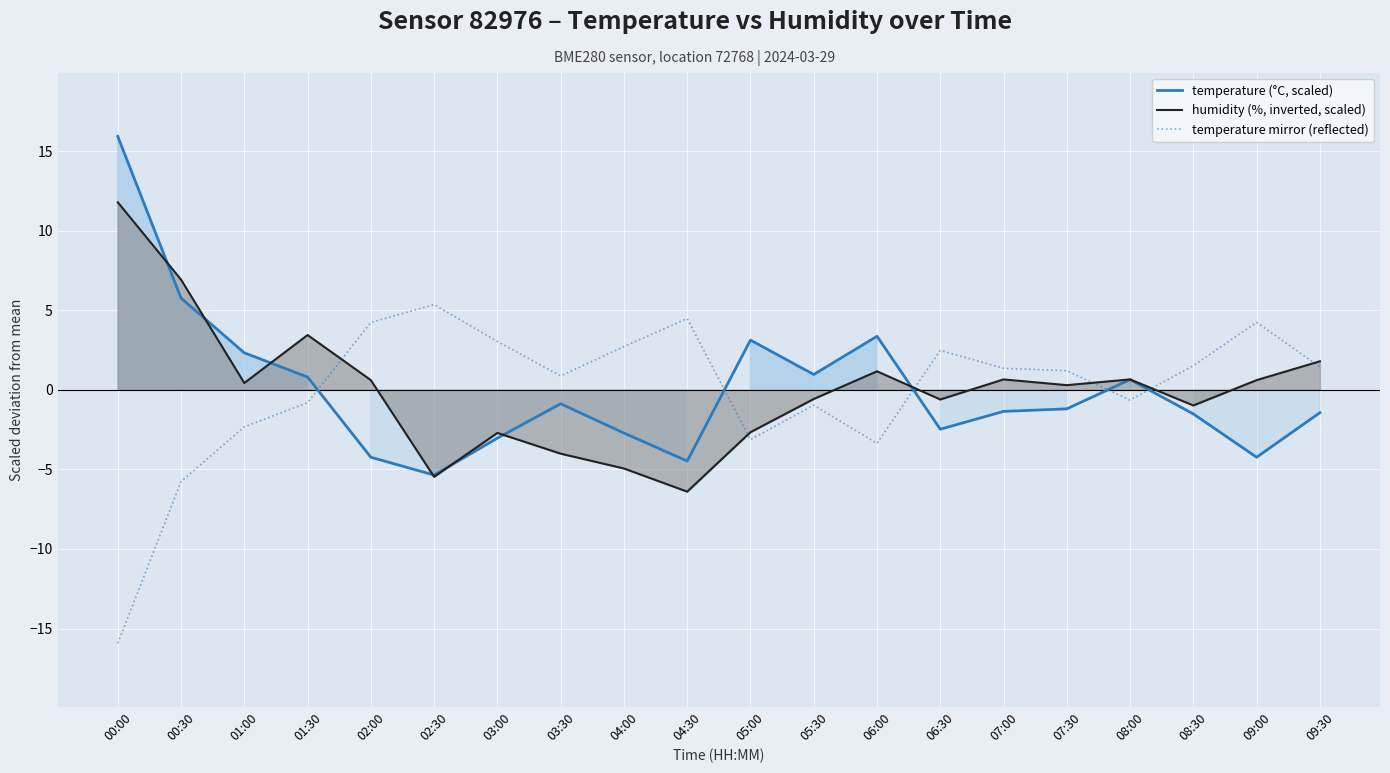

What is the value of the temperature mirror (reflected) point at the 17th from the left?

-0.6